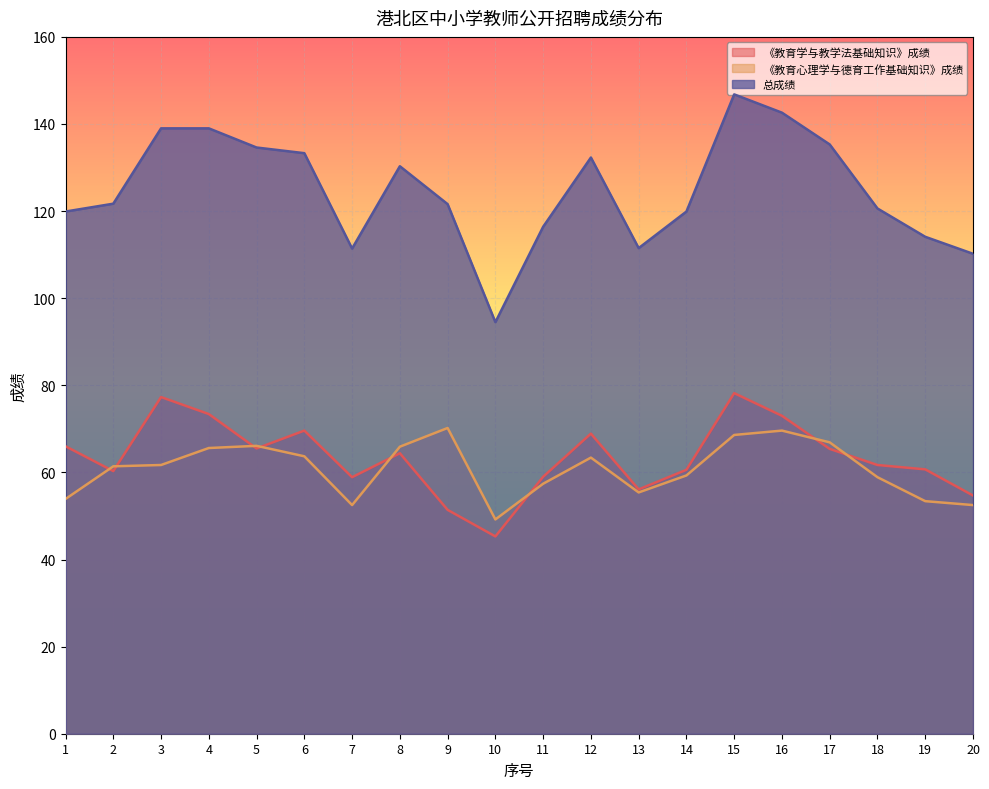

What is the value of the 《教育学与教学法基础知识》成绩 point at the 6th from the left?

69.6